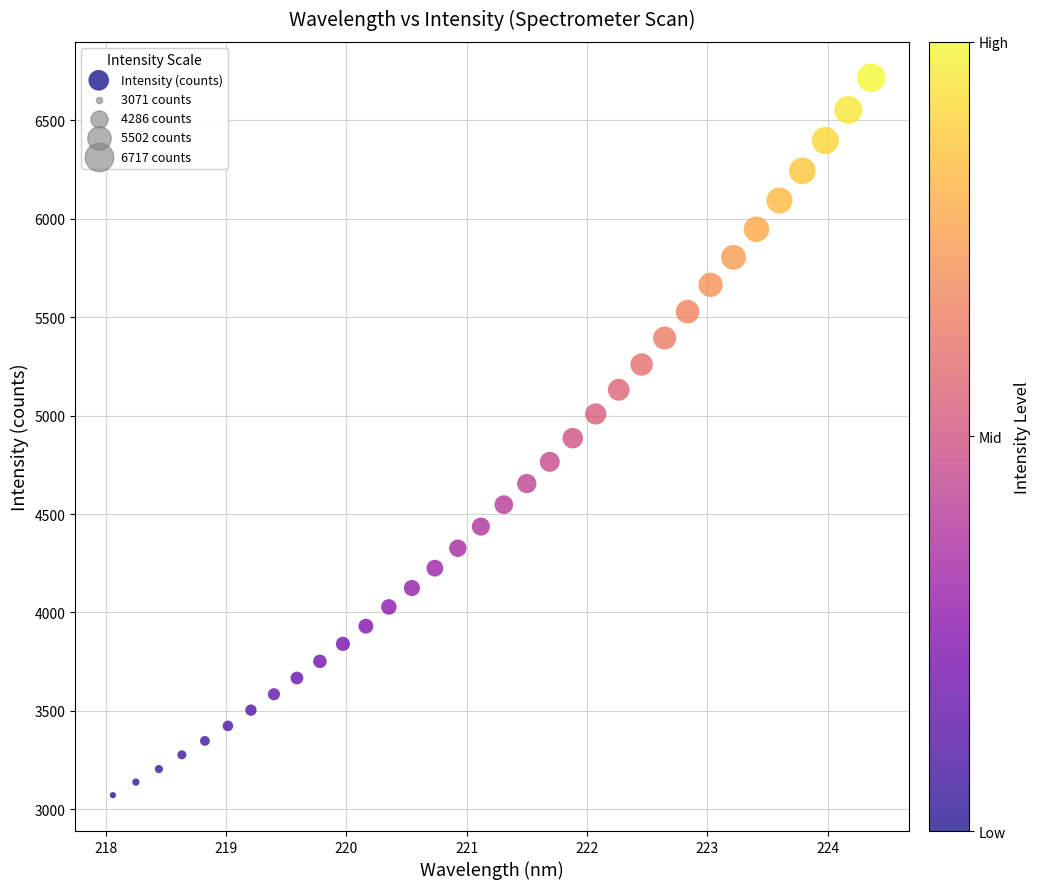

What is the range of X values (max minus min)?

6.3